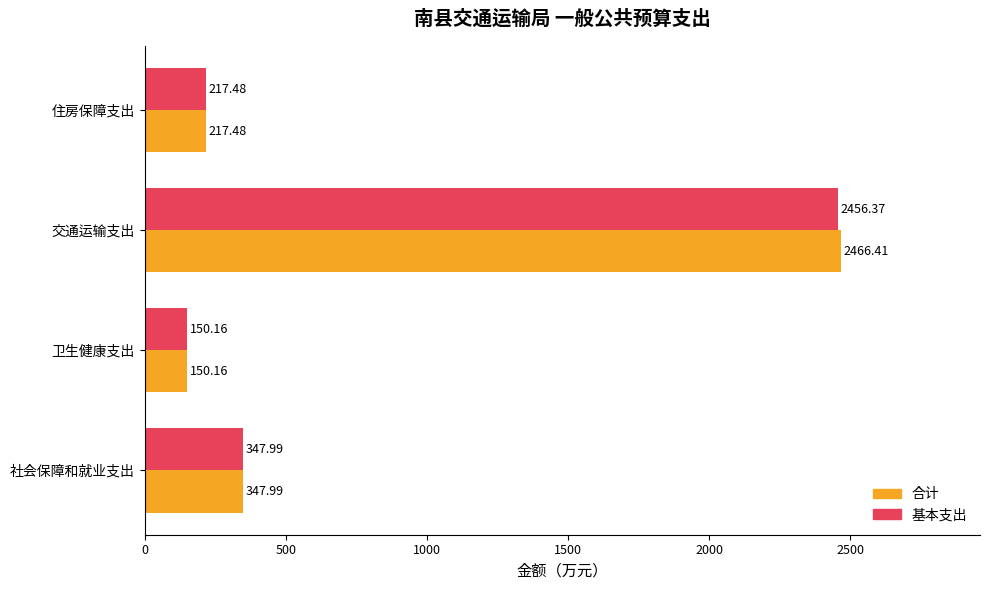

What are all the series names shown in the legend?

合计, 基本支出